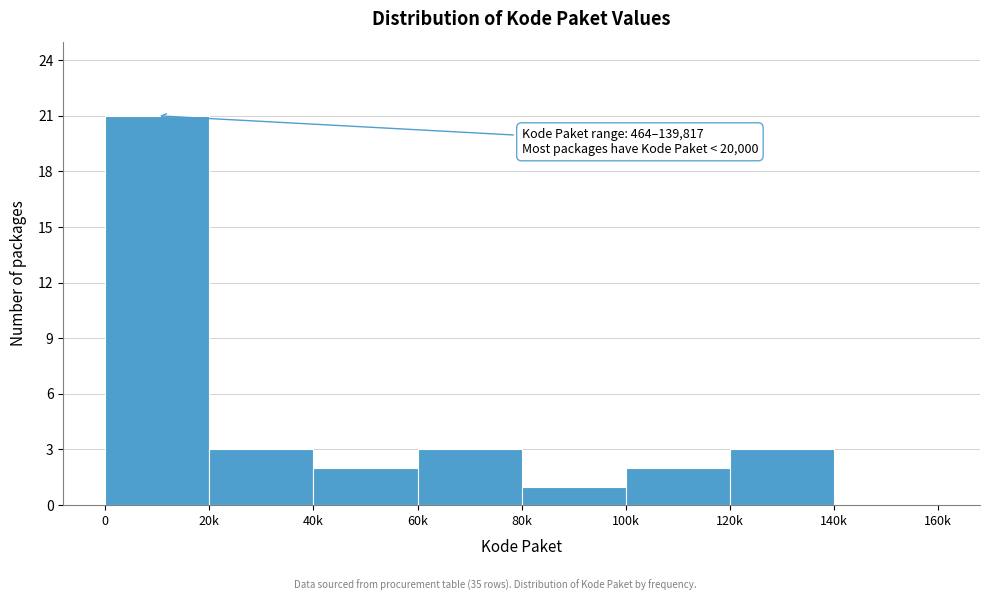

Reading left to right, transcribe all the data shown in this chart.

0=21	20k=3	40k=2	60k=3	80k=1	100k=2	120k=3	140k=0